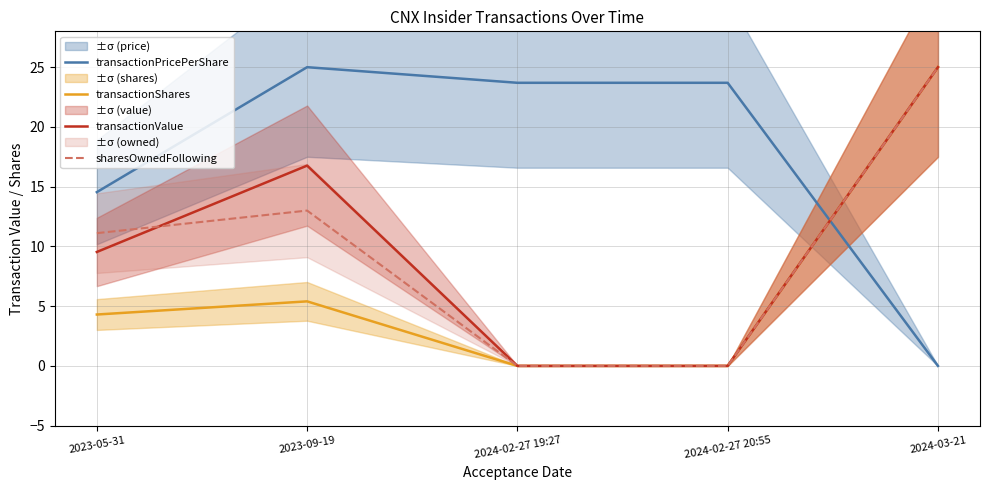

Read the transactionValue value at 2023-09-19.

16.8